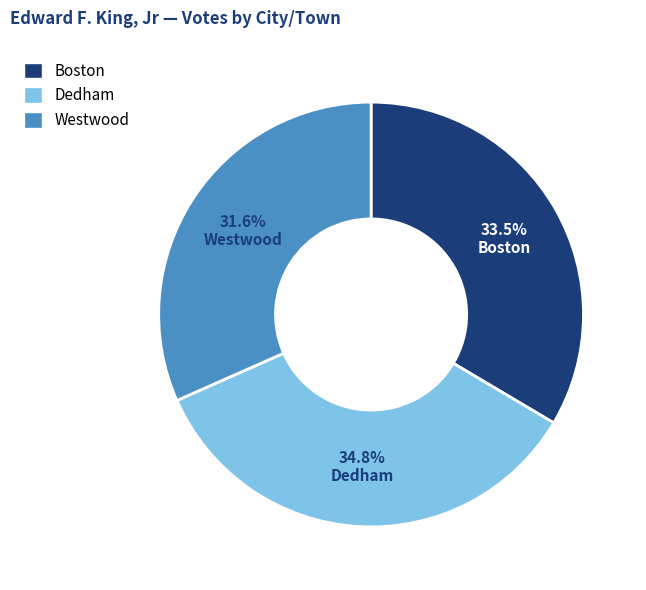

Is it true that Dedham is 35% of the pie?

True